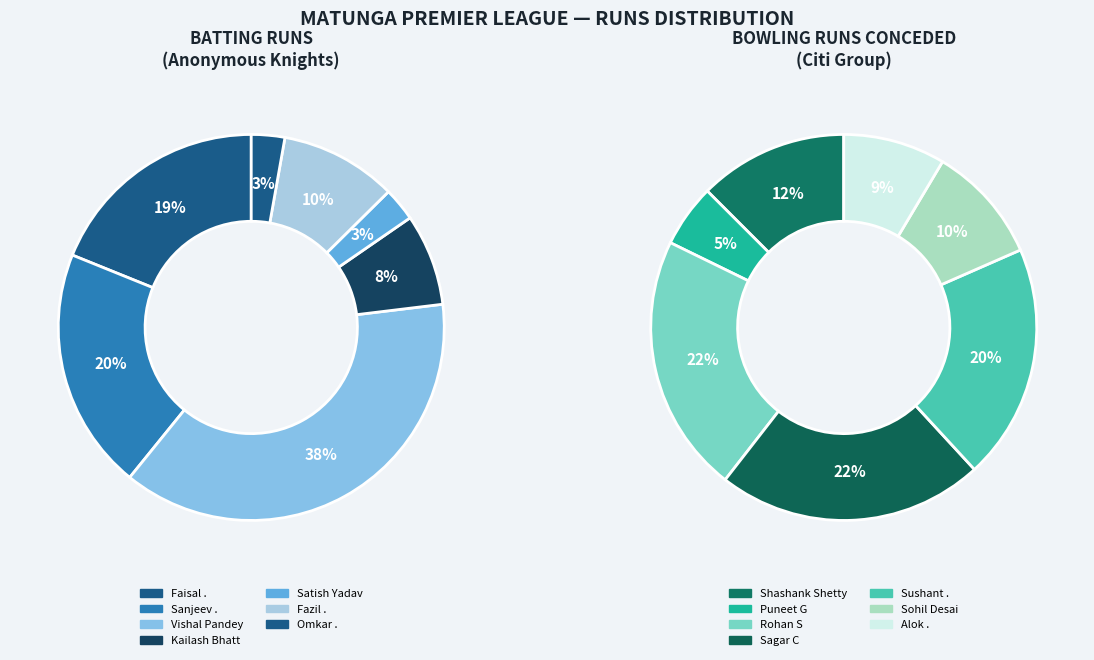

Does Pravesh . represent more than half of the total?

No